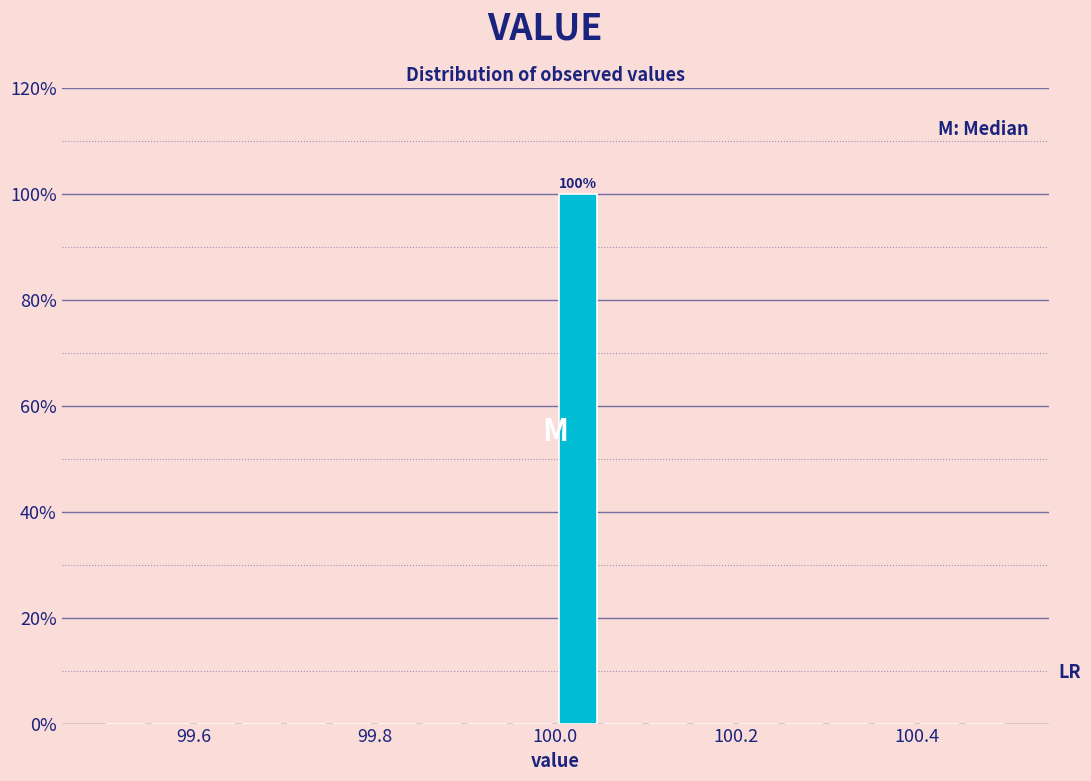

Around what value on the x-axis is the tallest bar? Give the approximate position of its centre, as read against the axis.

100.02